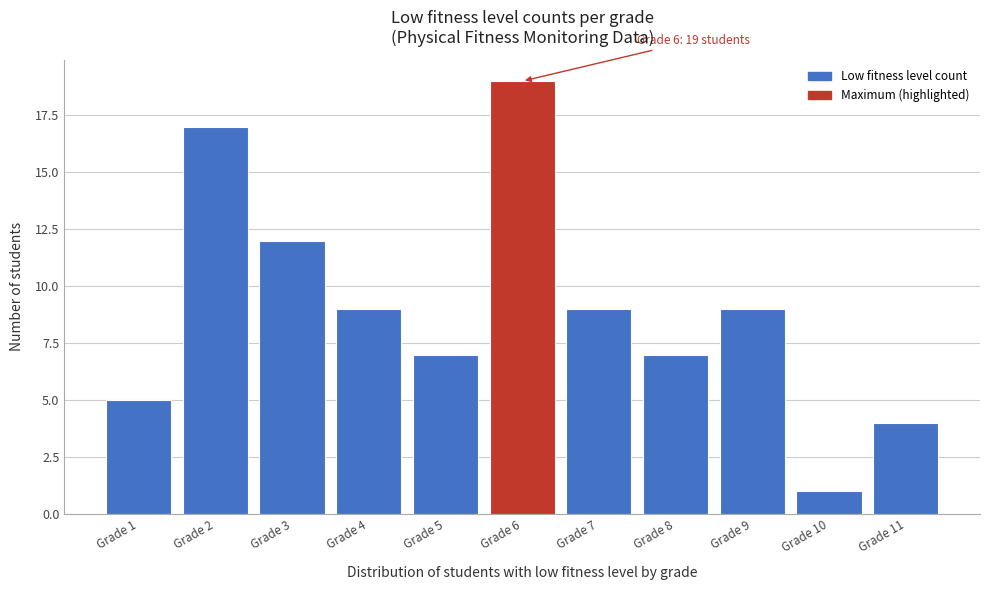

Reading left to right, what are all the values shown in this chart?

5	17	12	9	7	19	9	7	9	1	4